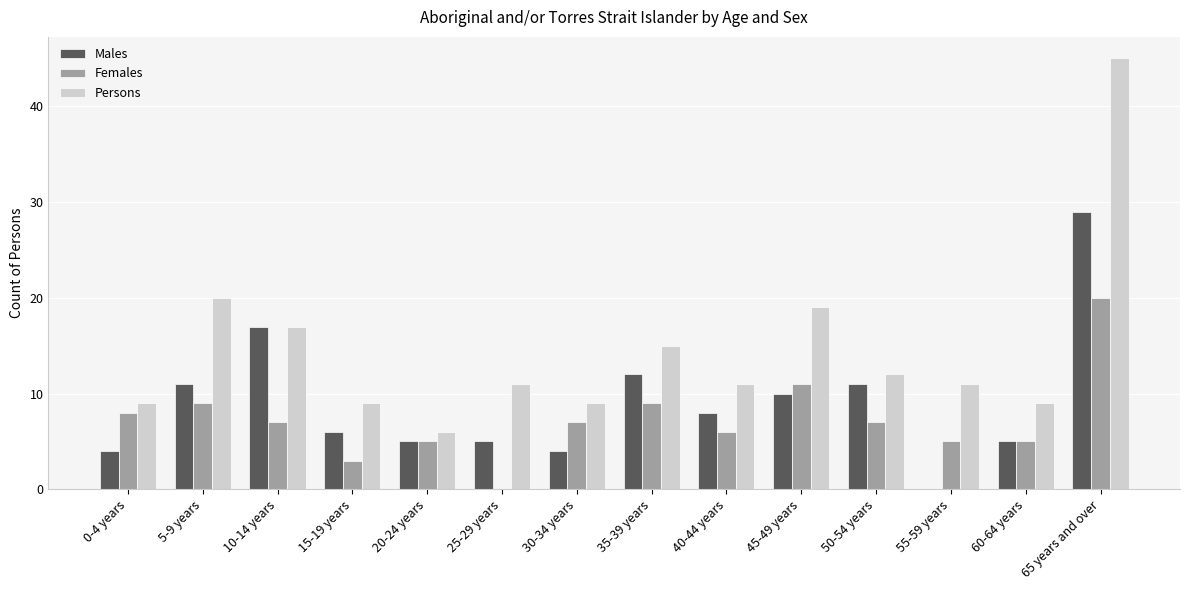

What value does the Persons series have at 65 years and over?

45